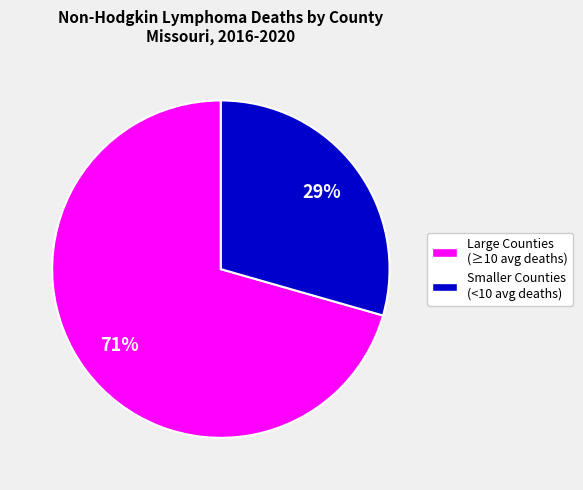

How many slices are in this pie chart?

2